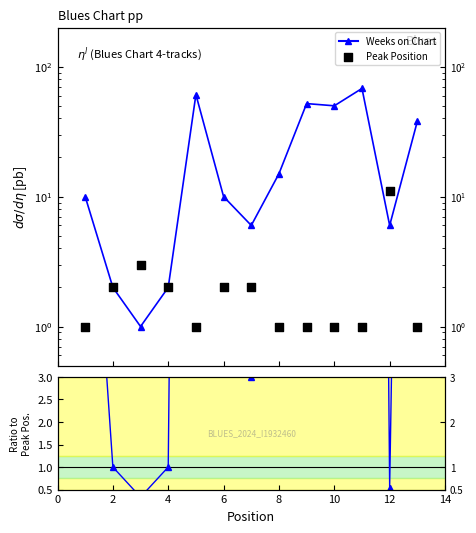

Which series reaches the maximum Y coordinate?

Weeks on Chart